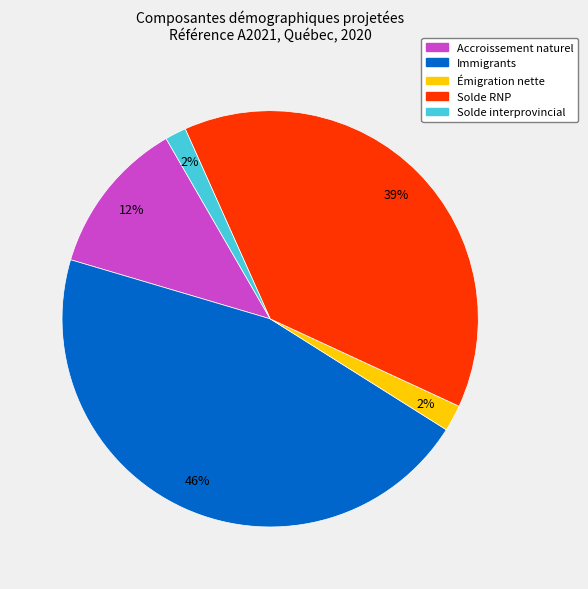

To the nearest percent, what is the average slice percentage?

20%